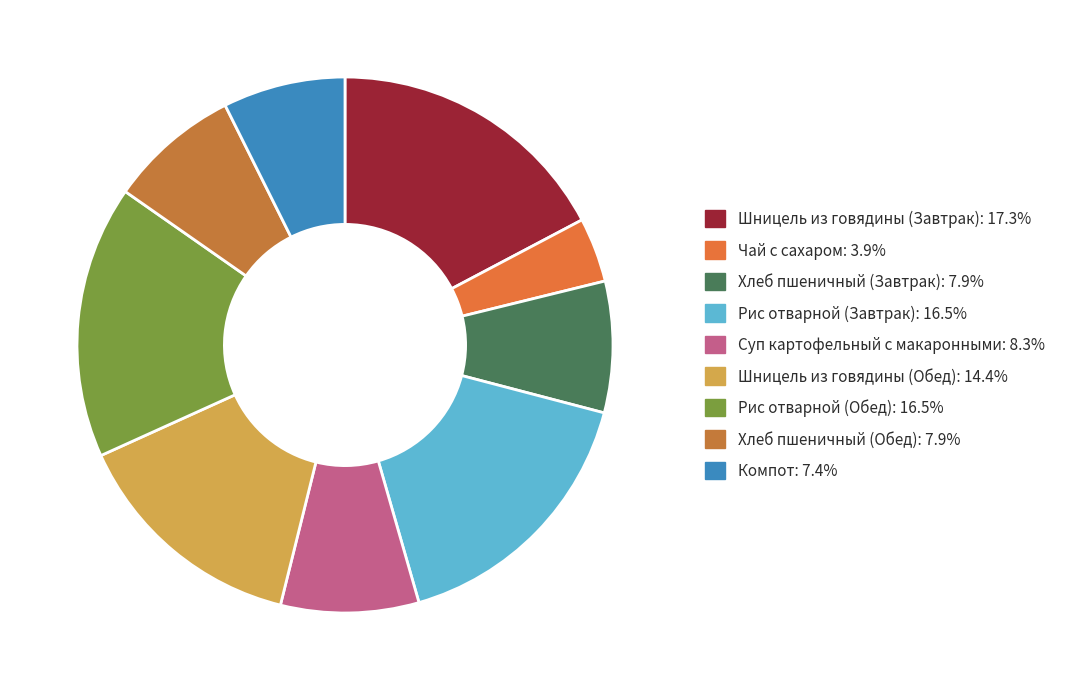

Between Хлеб пшеничный (Обед) and Суп картофельный с макаронными, which is larger?

Суп картофельный с макаронными